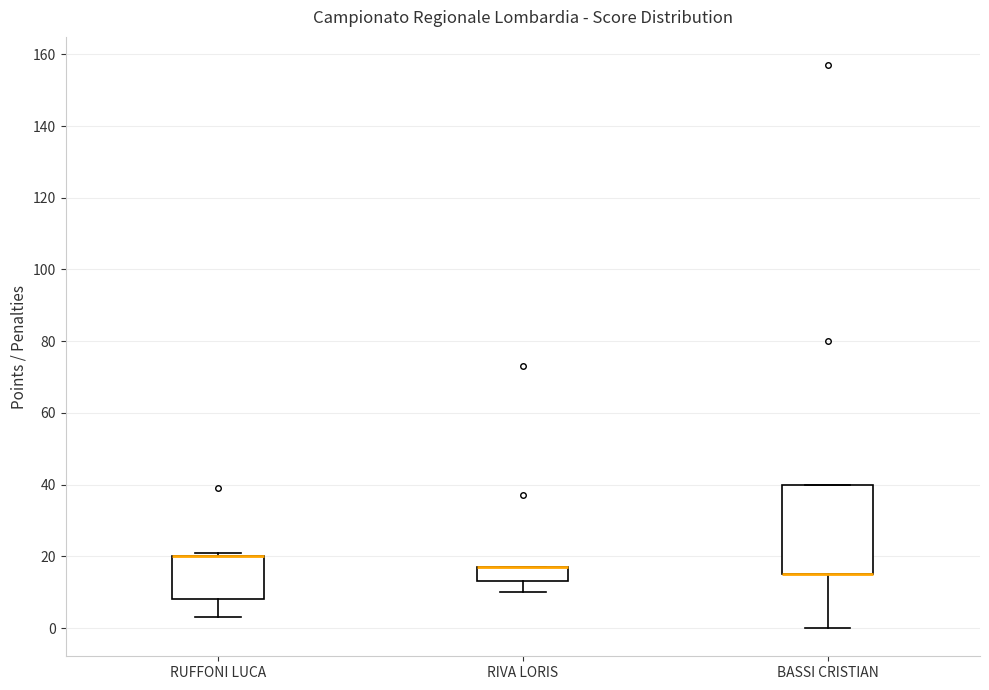

Which box is the tallest, from its lower edge to its upper edge?

BASSI CRISTIAN